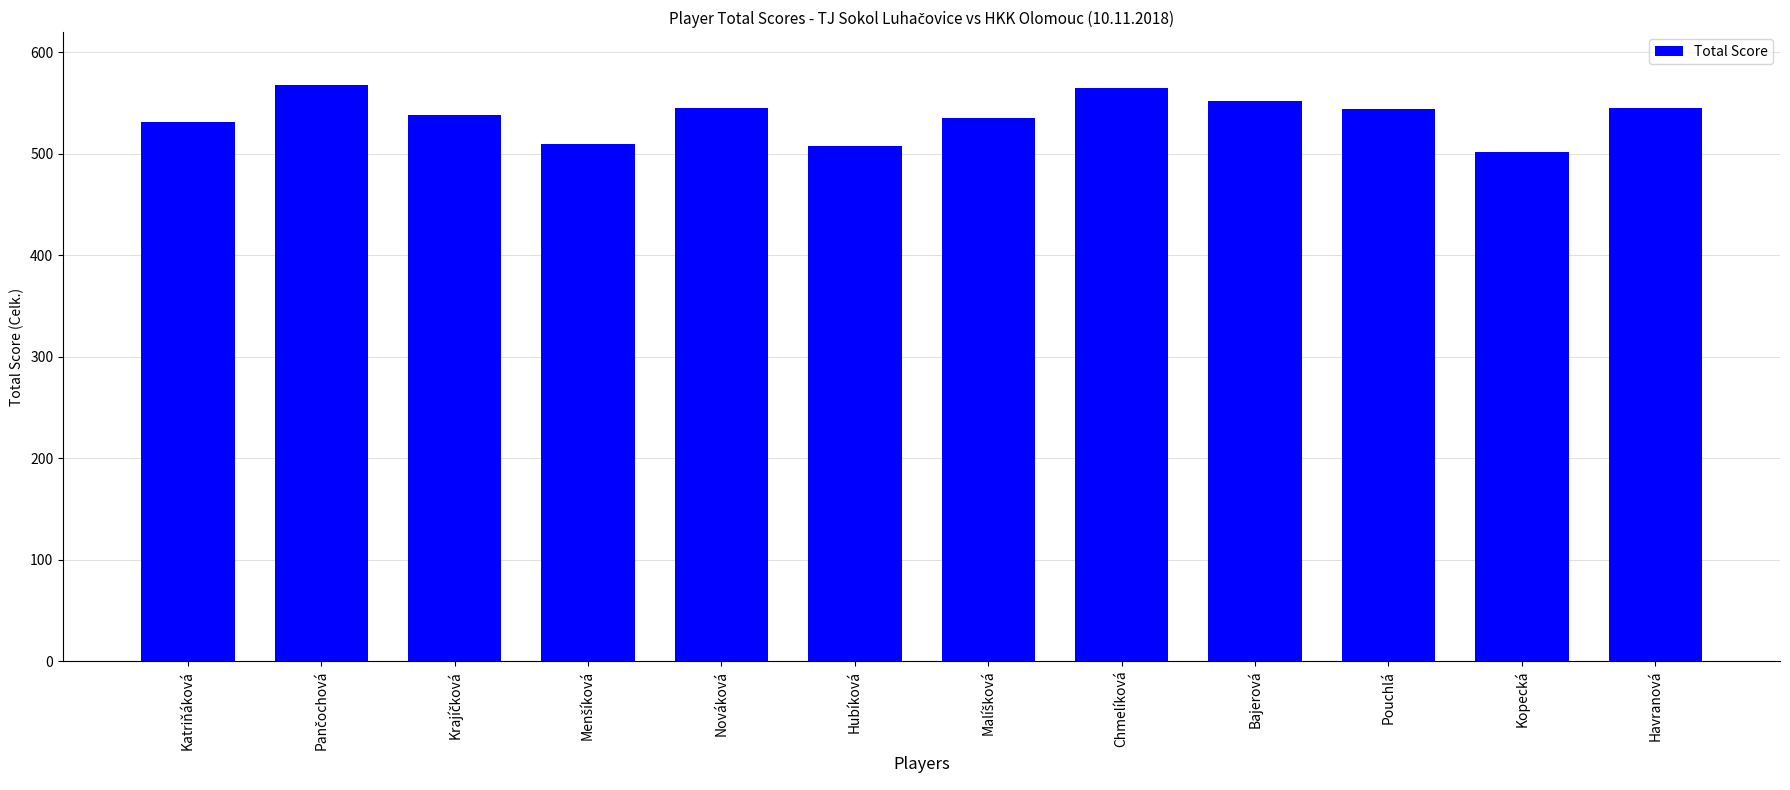

What is the sum of all values?

6443